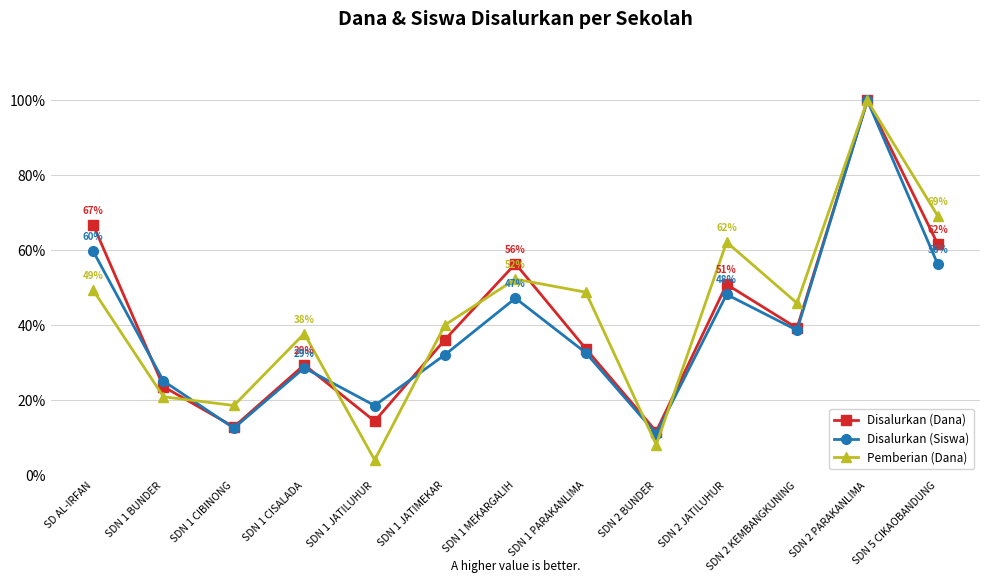

True or false: Disalurkan (Siswa) has more than 2 interior local peaks.

True